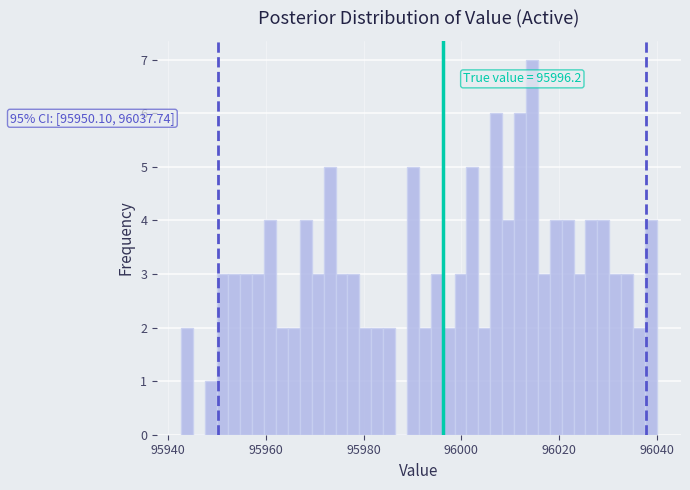

Around what value on the x-axis is the tallest bar? Give the approximate position of its centre, as read against the axis.

96014